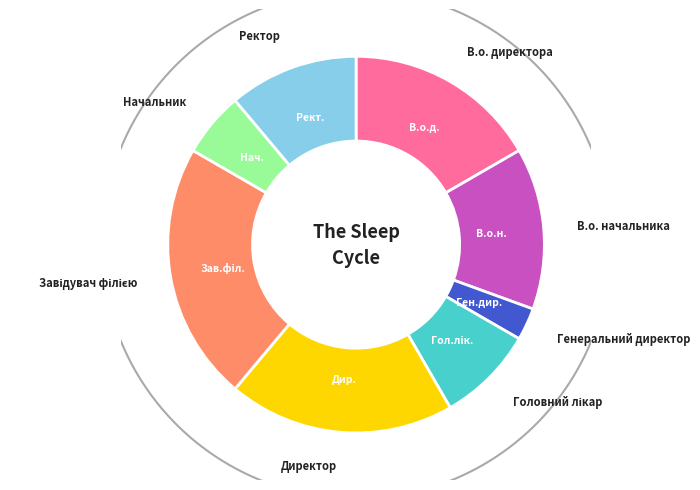

Do В.о. директора and Ректор together represent more than half of the pie?

No